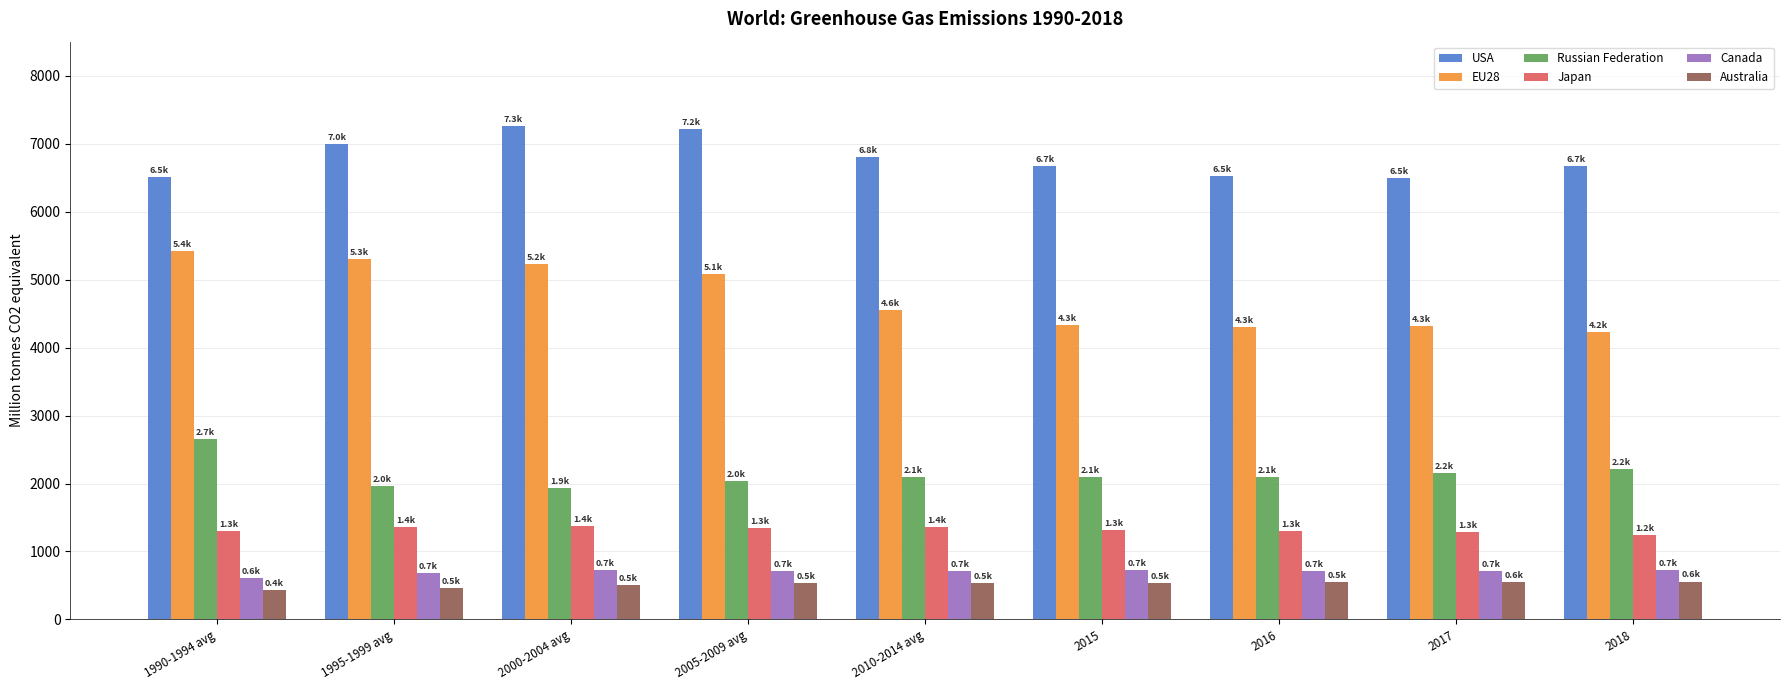

The Canada series shows 731.2 at 2000-2004 avg. True or false?

True